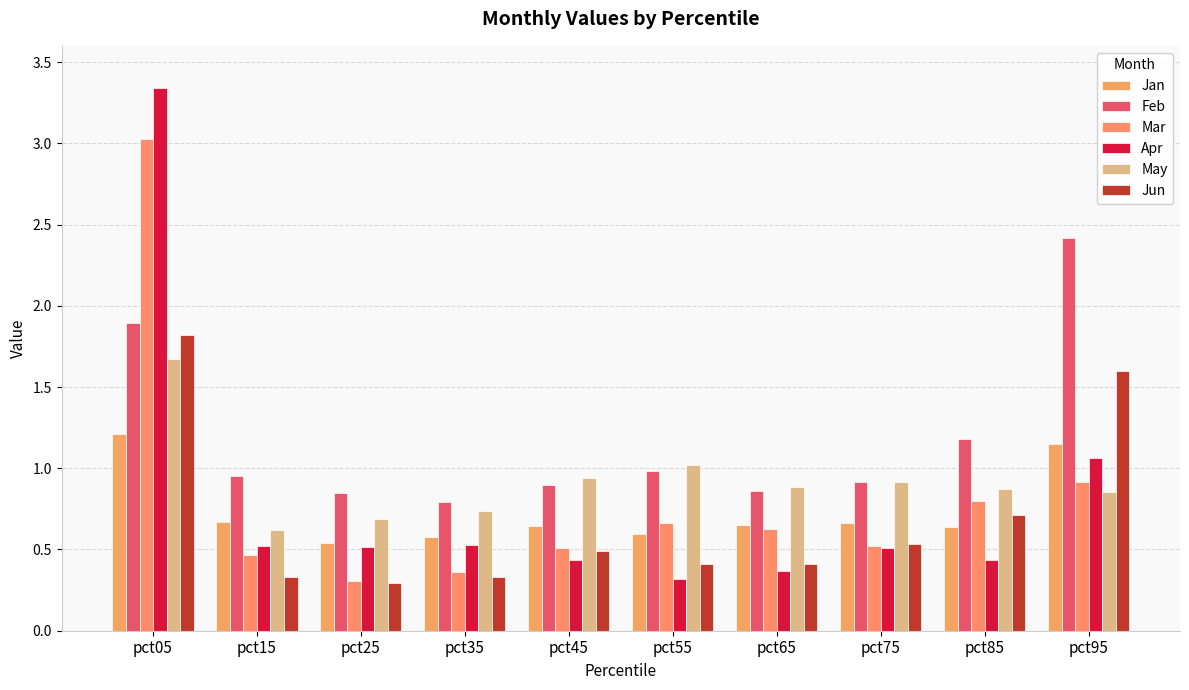

What is the minimum value for Apr?

0.3